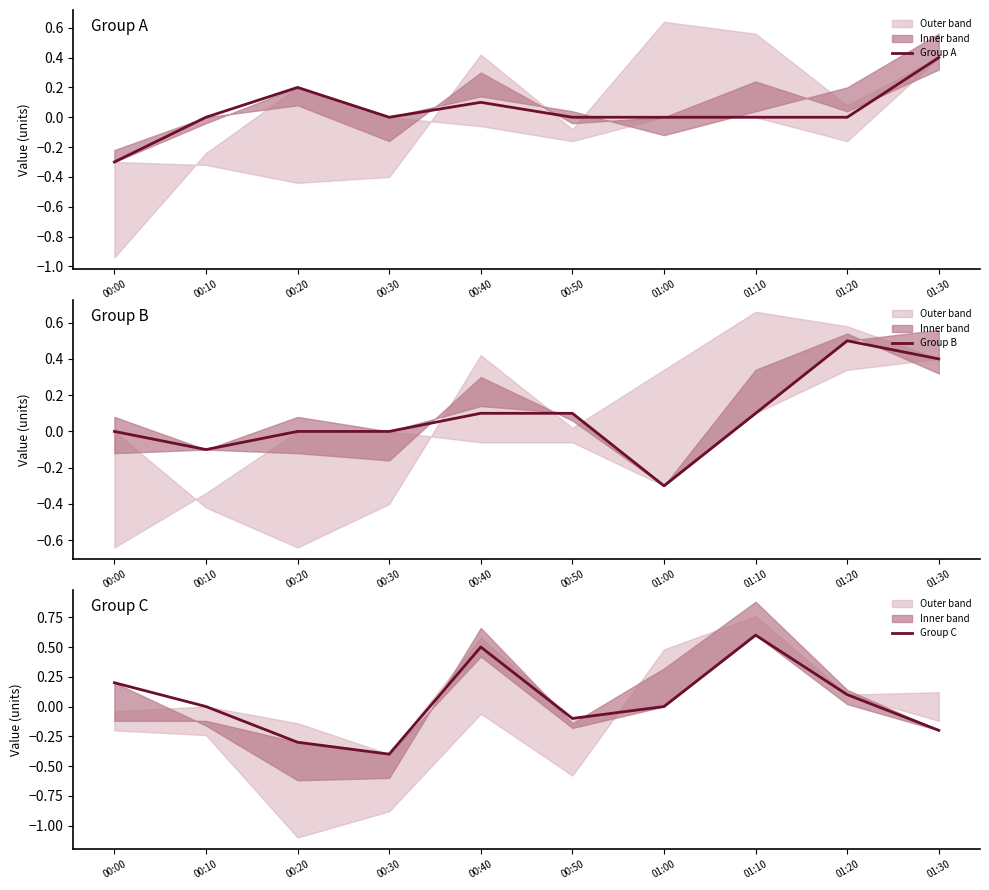

Where do Group C and Group B first cross each other?

00:10 and 00:20